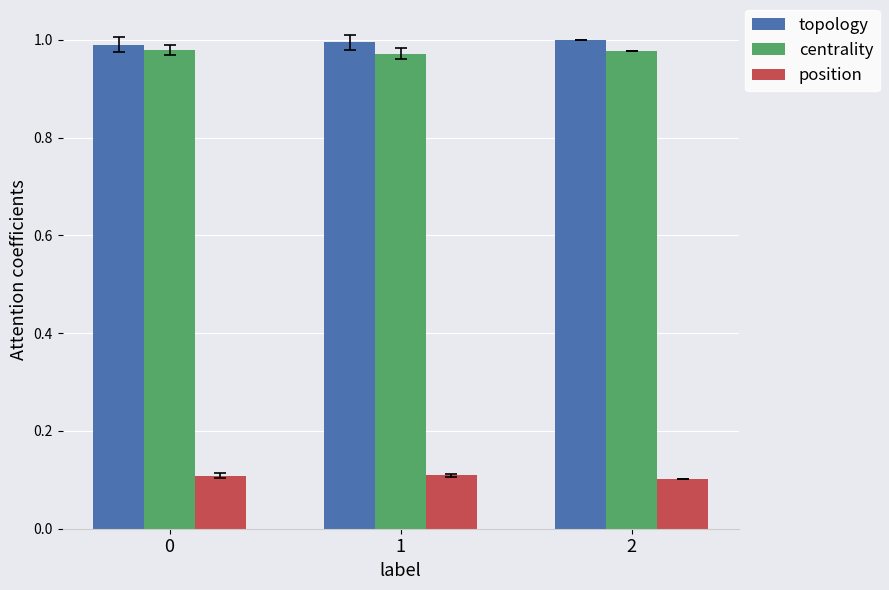

The value of topology at 1 is 0.3. True or false?

False